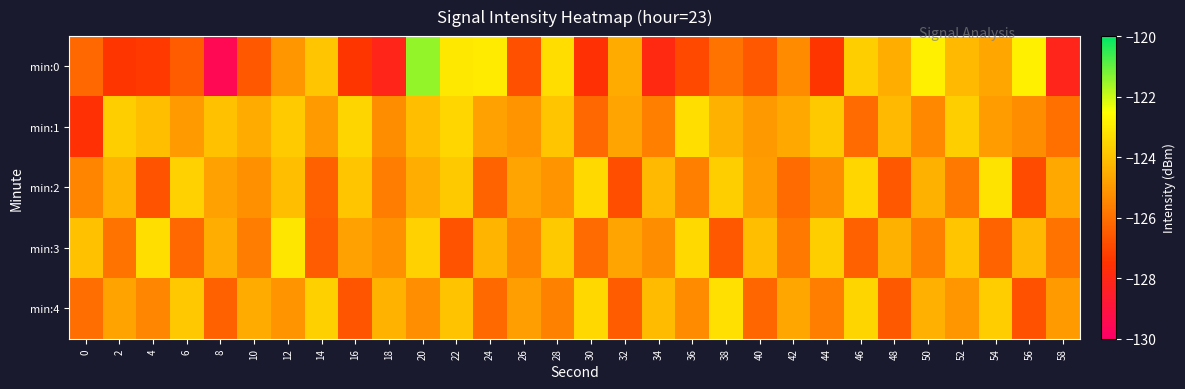

What is the difference between the highest and lowest values at 10?

2.0